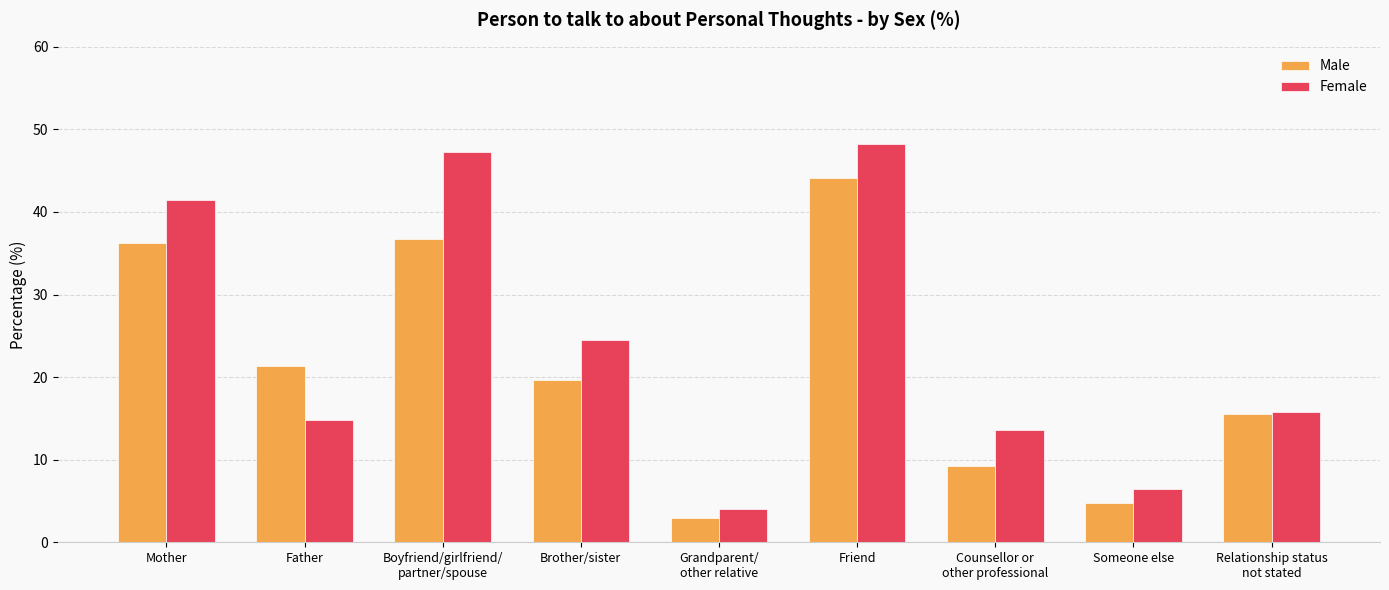

Reading left to right, transcribe all the data shown in this chart.

Male: Mother=36.3	Father=21.4	Boyfriend/girlfriend/
partner/spouse=36.7	Brother/sister=19.7	Grandparent/
other relative=2.9	Friend=44.1	Counsellor or
other professional=9.2	Someone else=4.7	Relationship status
not stated=15.5
Female: Mother=41.4	Father=14.8	Boyfriend/girlfriend/
partner/spouse=47.3	Brother/sister=24.5	Grandparent/
other relative=4.0	Friend=48.2	Counsellor or
other professional=13.6	Someone else=6.4	Relationship status
not stated=15.8